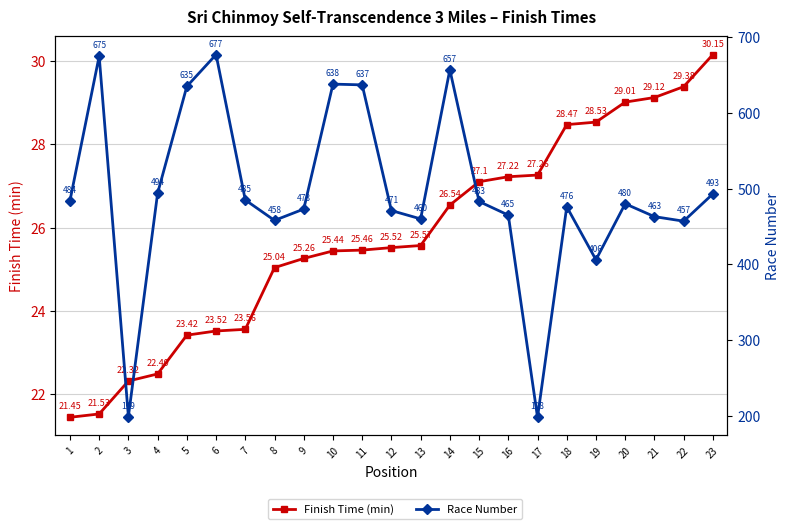

How many lines are shown in the chart?

2